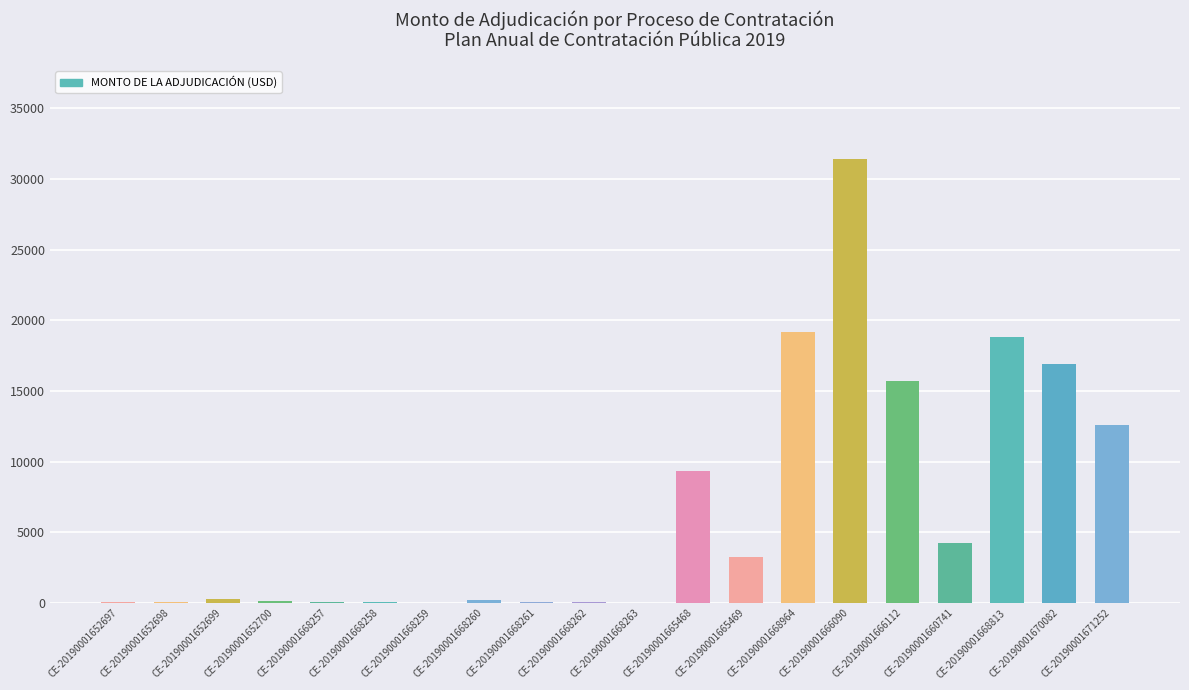

Where is the data nearest to the value 15694?

CE-20190001666112